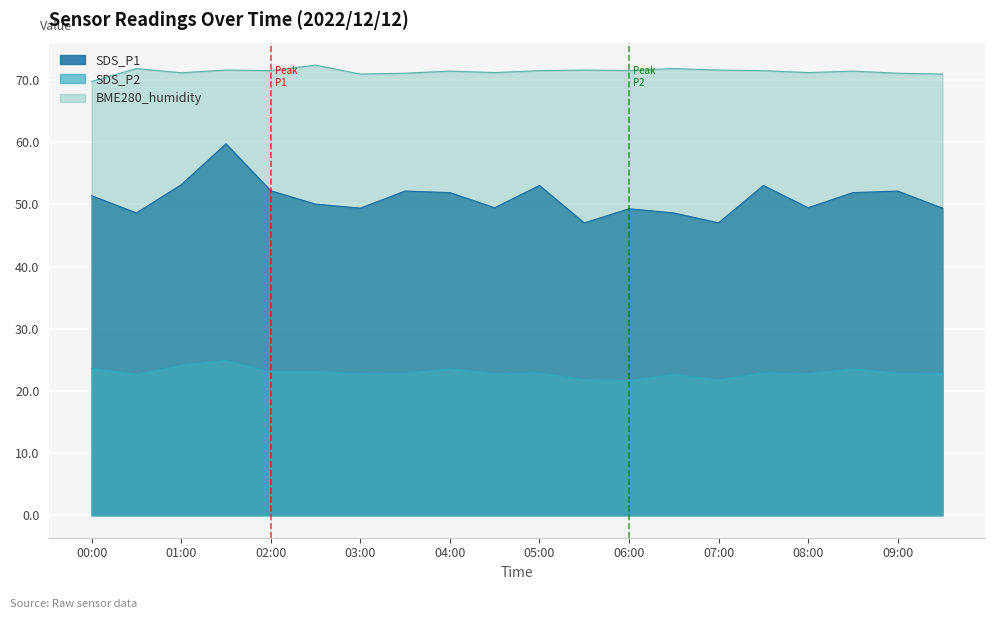

Reading right to left, extract all data points from this chart.

SDS_P1: 09:30=49.4	09:00=52.1	08:30=51.9	08:00=49.5	07:30=53.0	07:00=47.0	06:30=48.6	06:00=49.3	05:30=47.0	05:00=53.0	04:30=49.5	04:00=51.9	03:30=52.1	03:00=49.4	02:30=50.0	02:00=52.2	01:30=59.8	01:00=53.2	00:30=48.6	00:00=51.4
SDS_P2: 09:30=22.8	09:00=22.9	08:30=23.6	08:00=22.8	07:30=22.9	07:00=21.8	06:30=22.6	06:00=21.6	05:30=21.8	05:00=22.9	04:30=22.8	04:00=23.6	03:30=22.9	03:00=22.8	02:30=23.1	02:00=23.1	01:30=24.9	01:00=24.1	00:30=22.6	00:00=23.6
BME280_humidity: 09:30=71.0	09:00=71.1	08:30=71.5	08:00=71.2	07:30=71.5	07:00=71.6	06:30=71.9	06:00=71.5	05:30=71.6	05:00=71.5	04:30=71.2	04:00=71.5	03:30=71.1	03:00=71.0	02:30=72.4	02:00=71.5	01:30=71.6	01:00=71.2	00:30=71.9	00:00=69.8